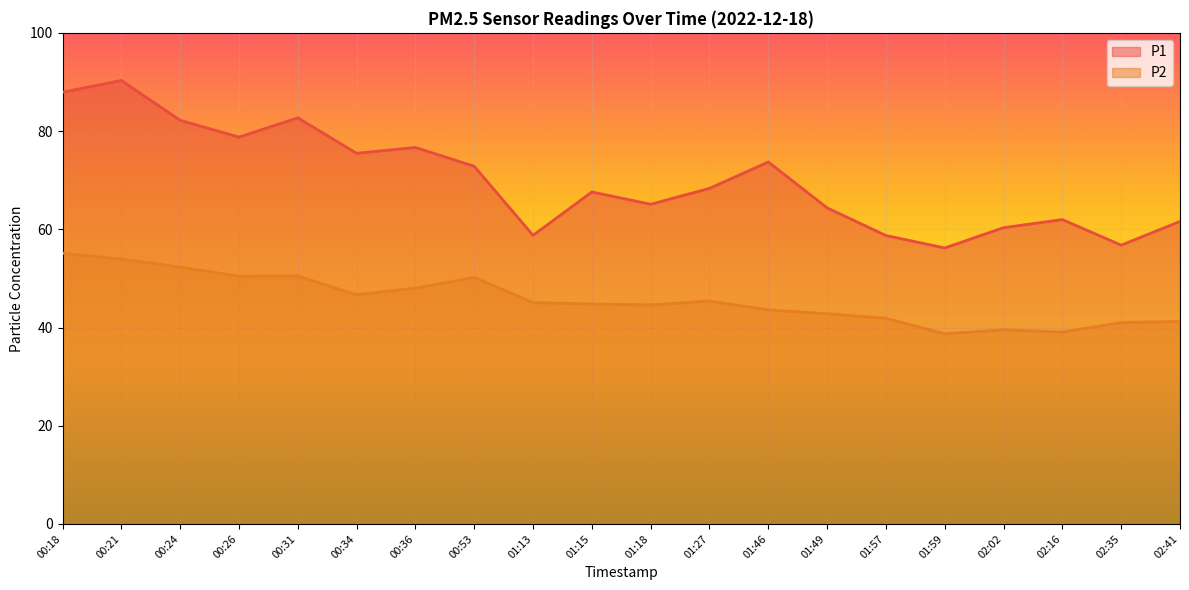

How many categories are shown in the chart?

20